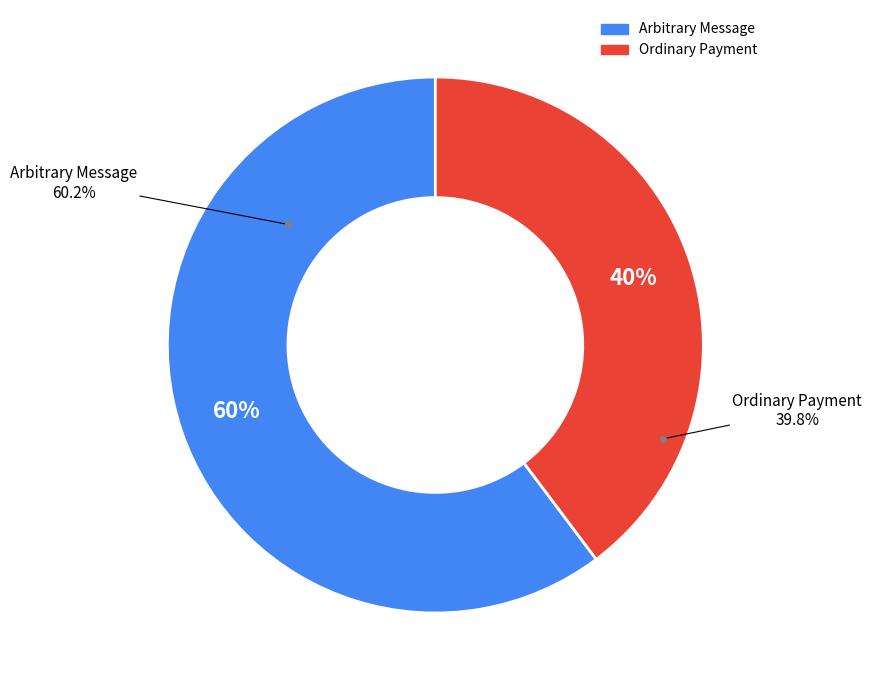

What portion of the pie excludes Arbitrary Message (385186)?

39.8%